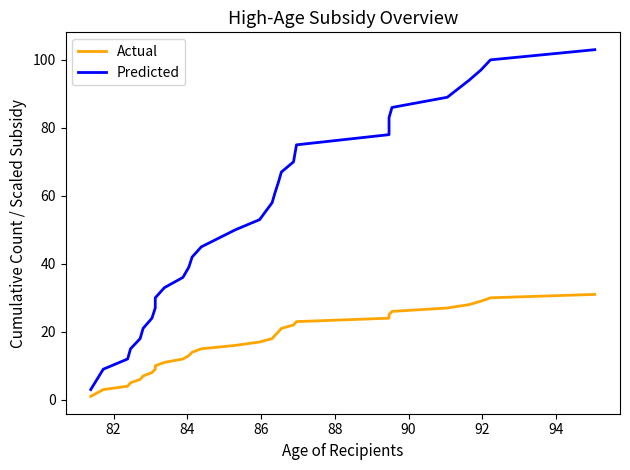

What is the difference between the maximum and minimum values in the Predicted series?

100